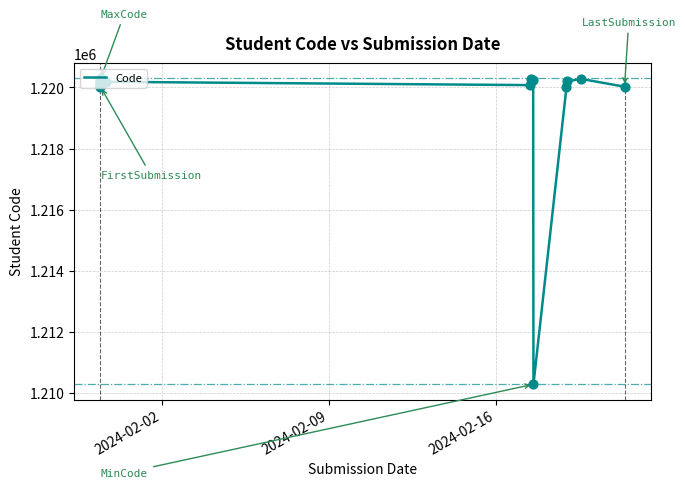

What is the maximum value shown in the chart?

1220295